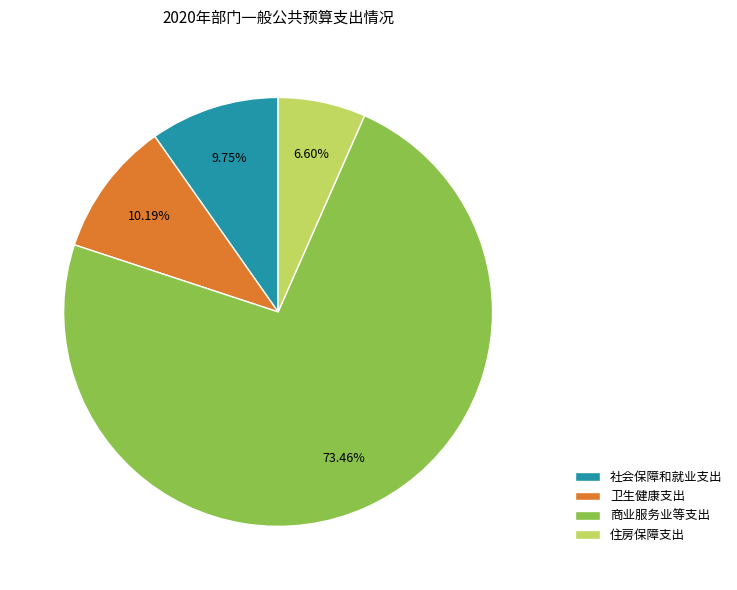

How many segments does this pie chart have?

4